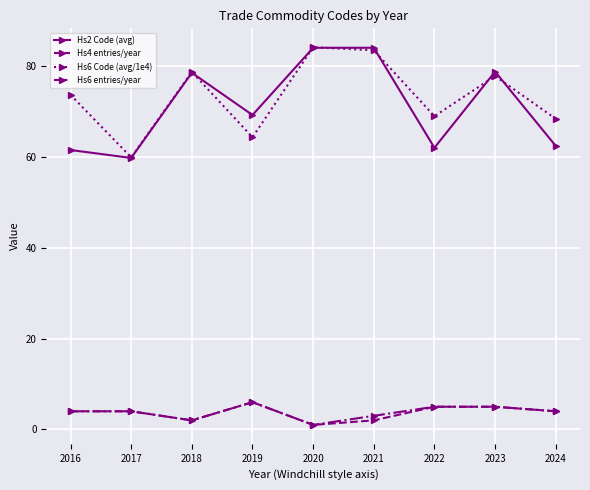

How many values in the Hs2 Code (avg) series exceed 69?

5